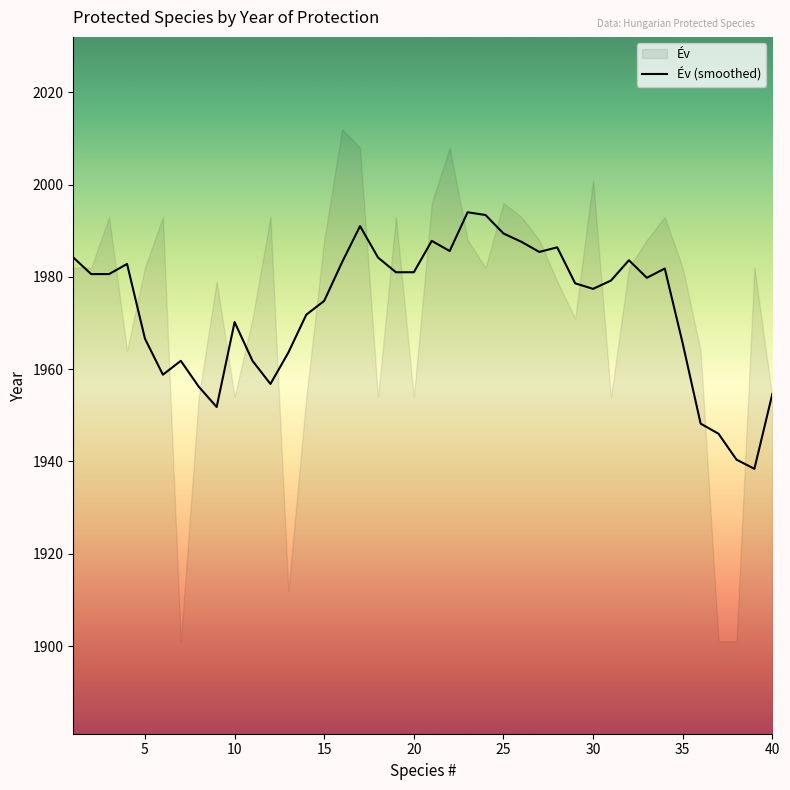

What is the minimum value for Év (smoothed)?

1938.4